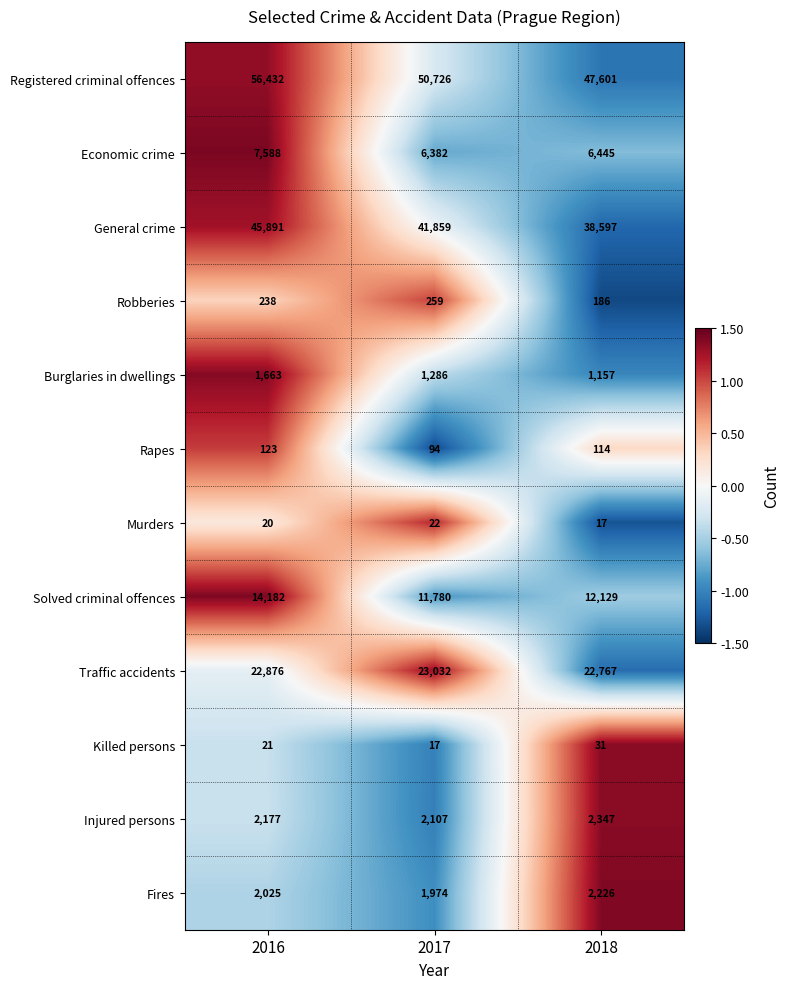

What value does the General crime series have at 2017?

41859